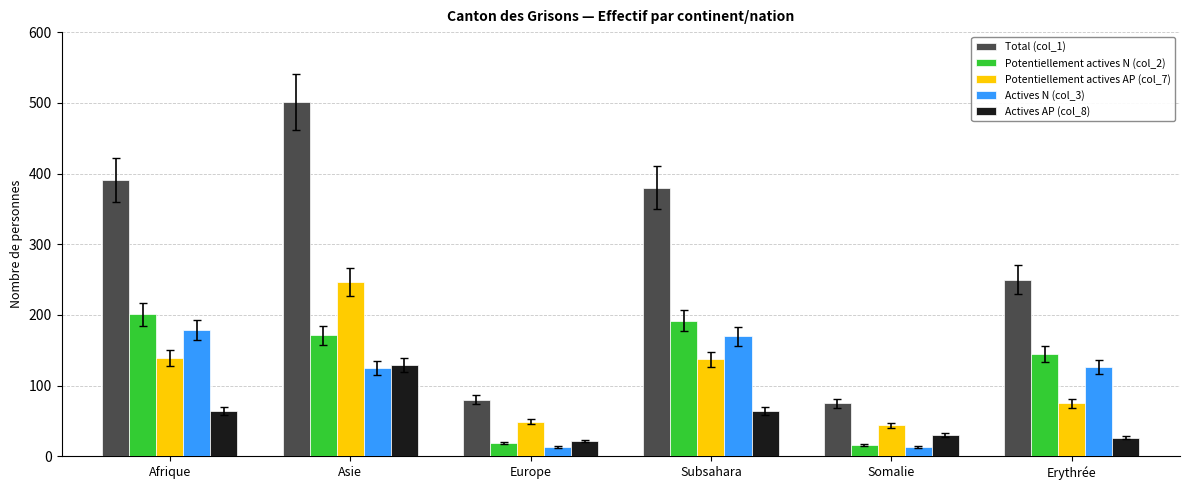

What are all the series names shown in the legend?

Total (col_1), Potentiellement actives N (col_2), Potentiellement actives AP (col_7), Actives N (col_3), Actives AP (col_8)